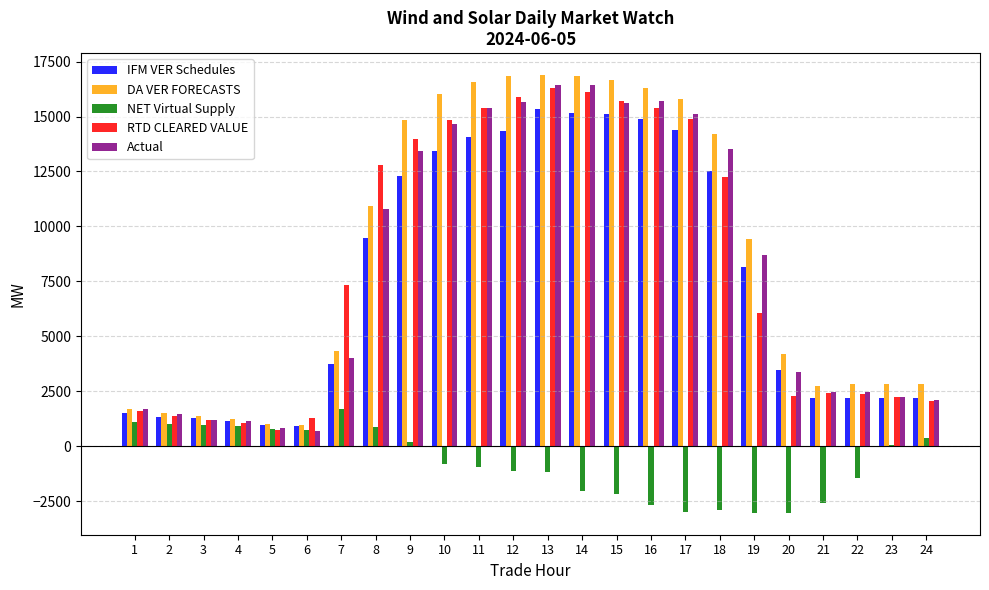

What is the highest value of the RTD CLEARED VALUE series?

16285.9